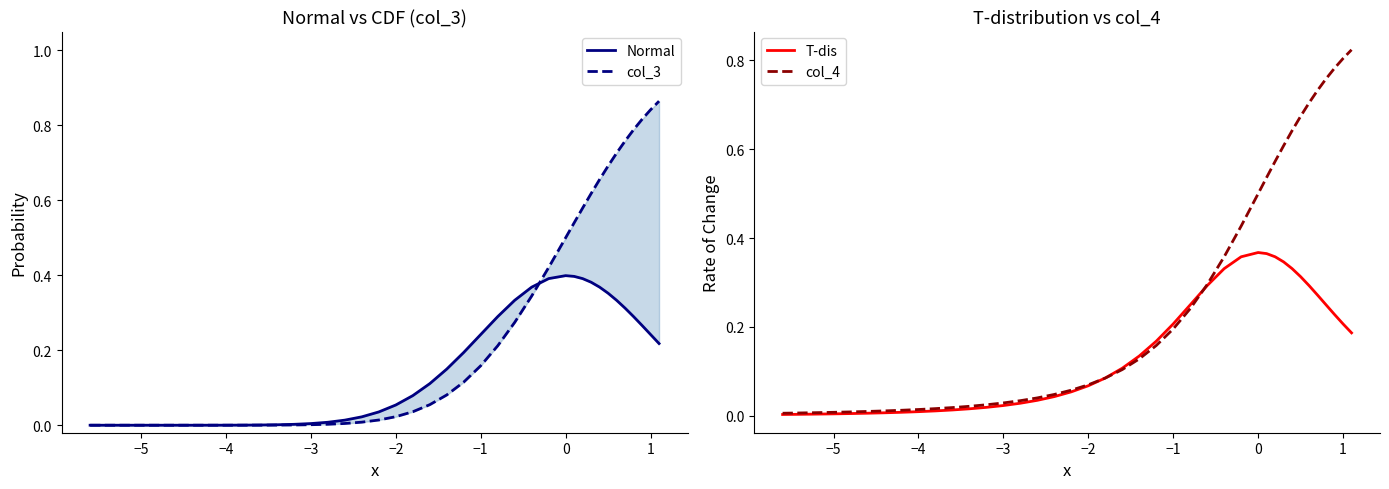

Is the value of col_4 at −4 greater than the value of Normal at 39?

No